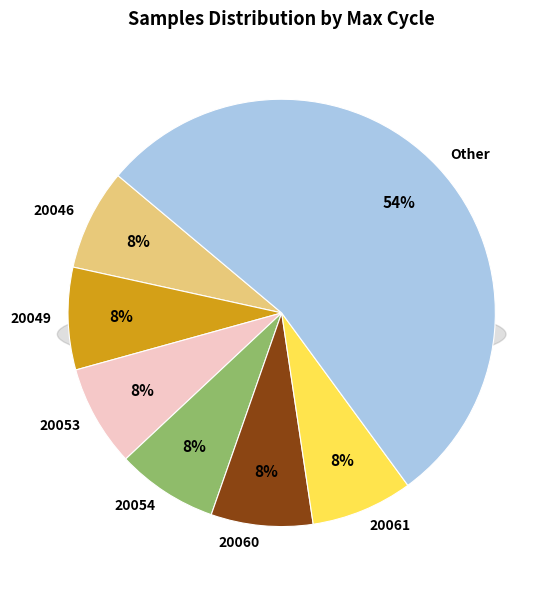

To the nearest percent, what portion does 20053 represent?

8%